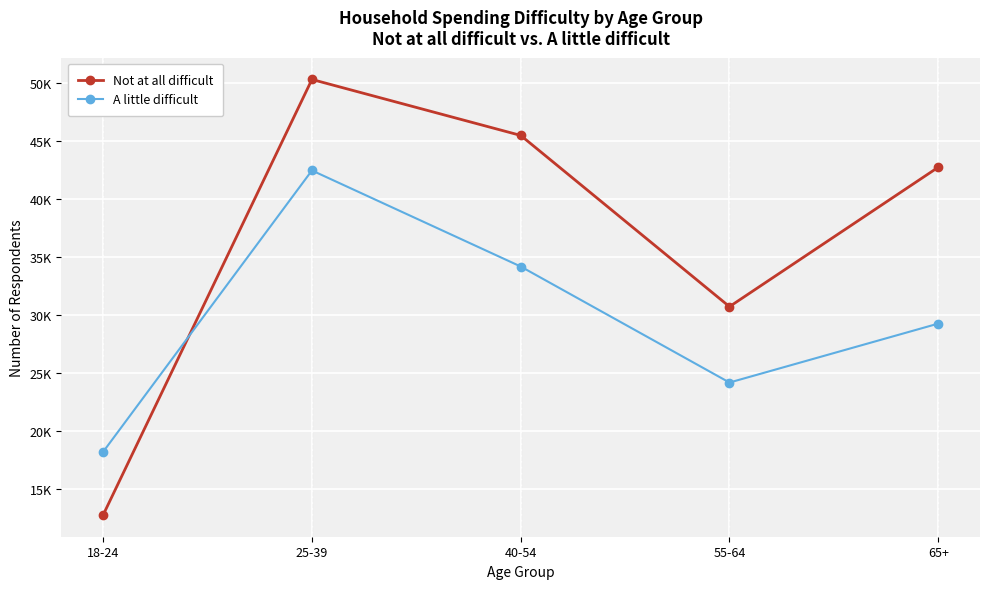

What are all the series names shown in the legend?

Not at all difficult, A little difficult